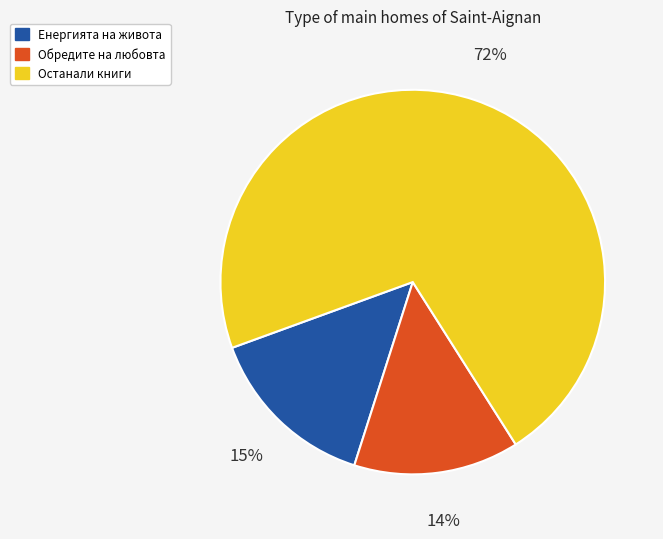

Is there a majority slice in this chart?

Yes